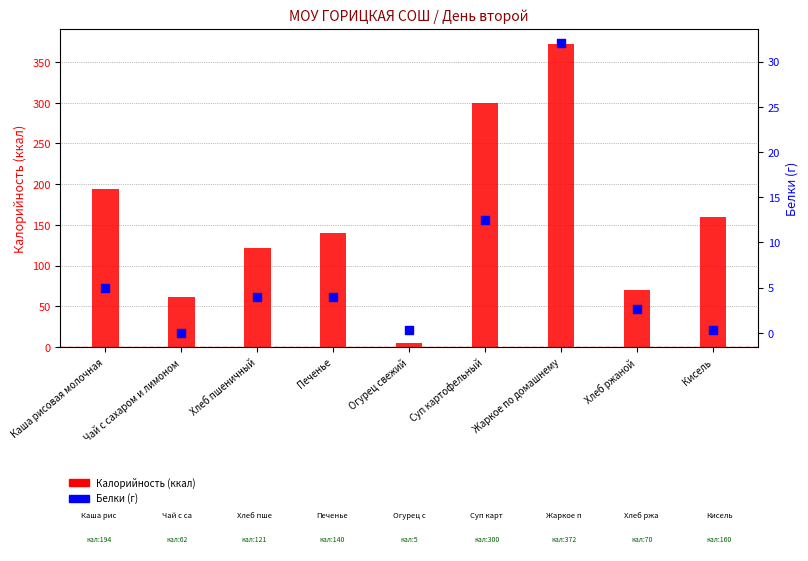

Which series contains the lowest Y value?

Белки